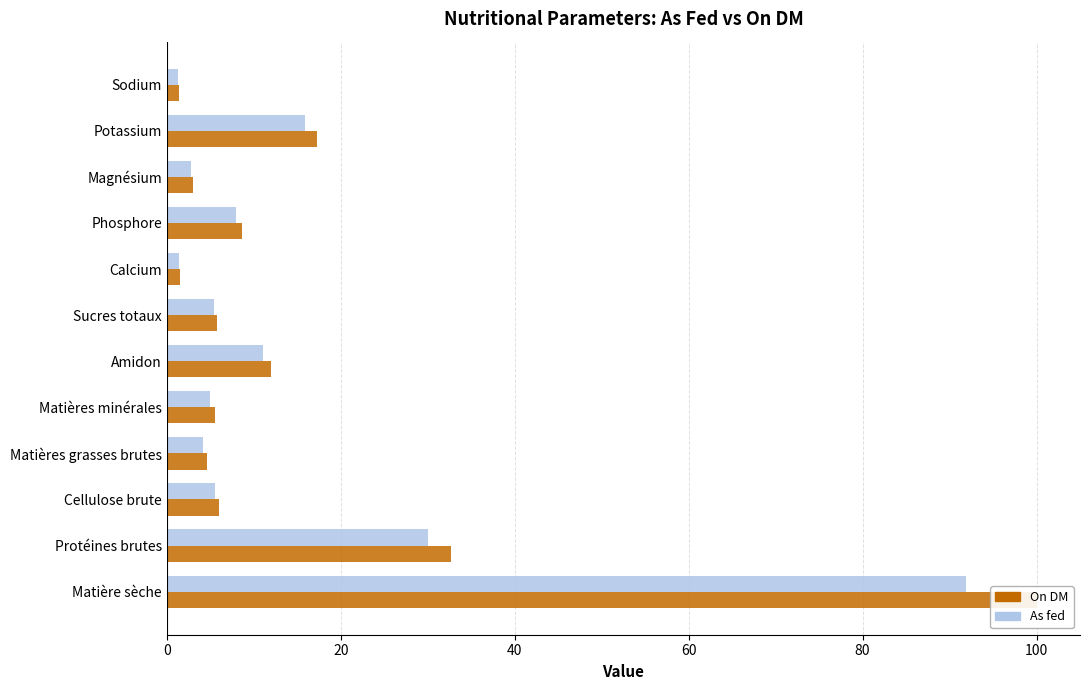

Which series has the largest total across all categories?

On DM